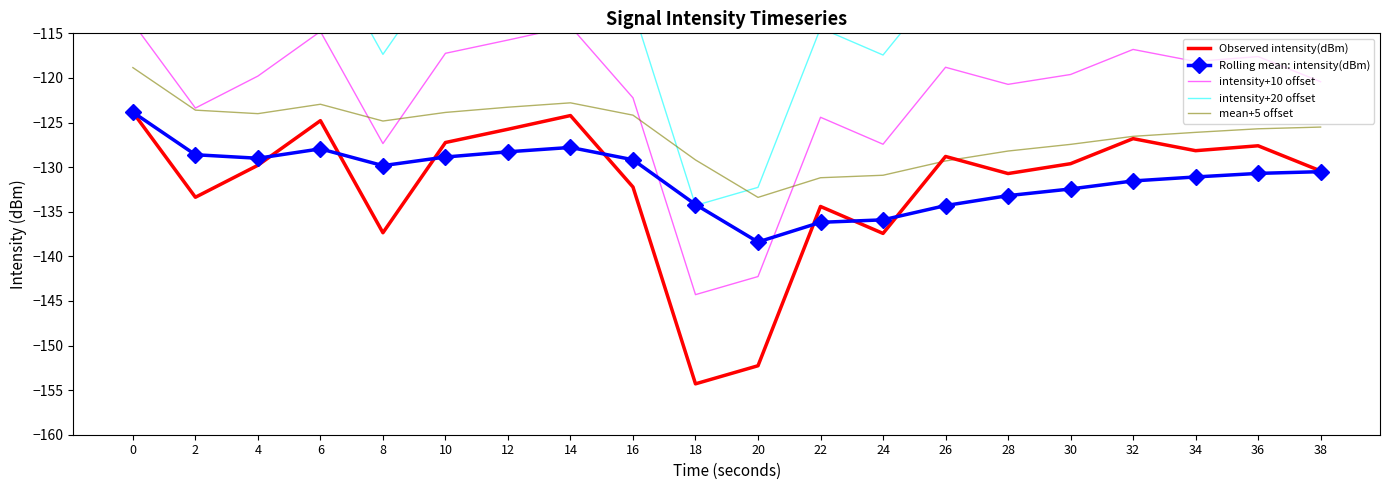

What is the value of the mean+5 offset point at the 10th from the left?

-129.2